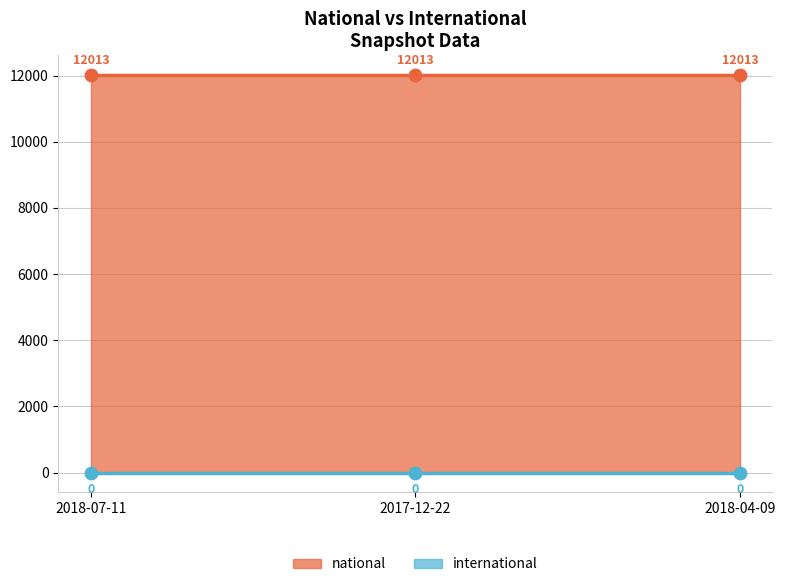

Which series reaches the maximum Y coordinate?

national